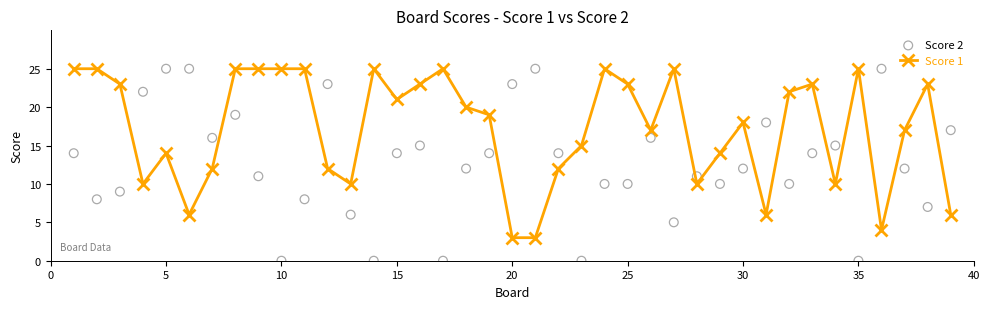

At how many categories does at least one series exceed 20?

25